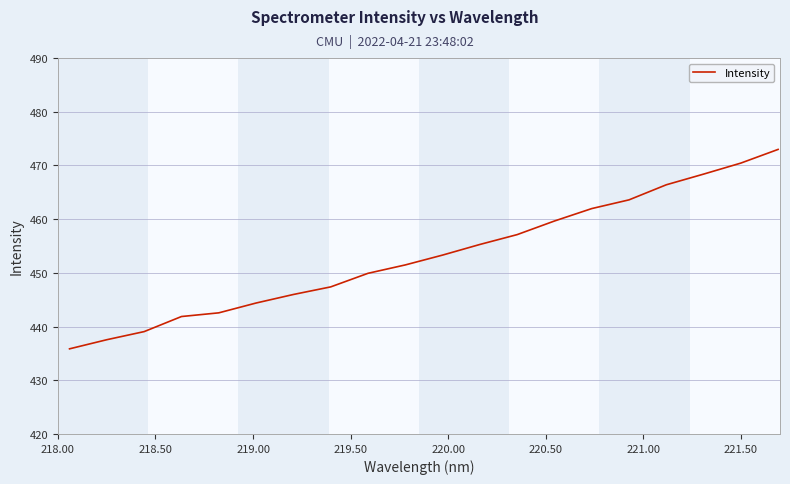

What is the maximum value shown in the chart?

473.0